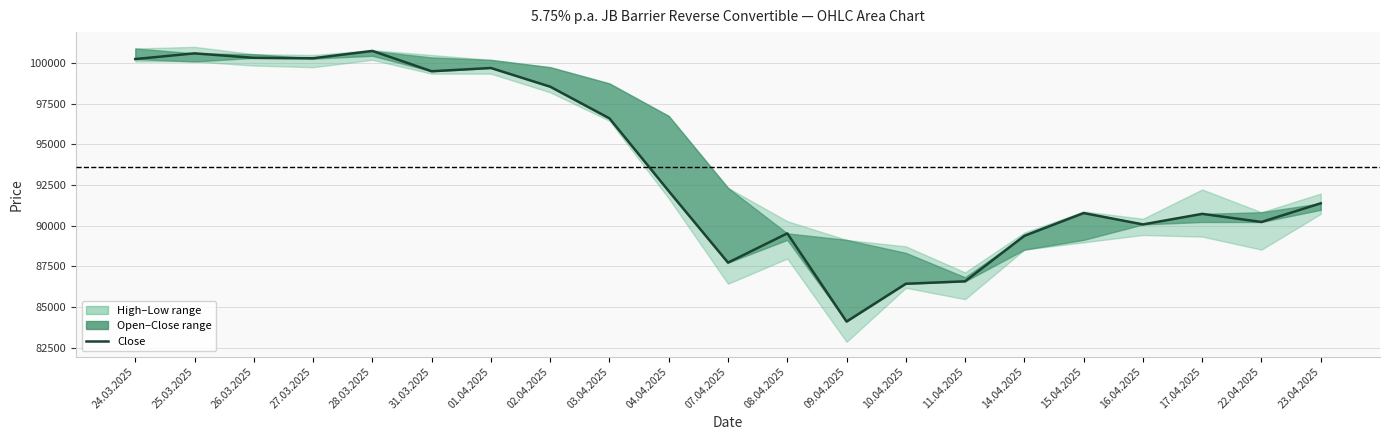

Reading left to right, extract all data points from this chart.

24.03.2025=100250	25.03.2025=100600	26.03.2025=100325	27.03.2025=100300	28.03.2025=100750	31.03.2025=99500	01.04.2025=99700	02.04.2025=98550	03.04.2025=96600	04.04.2025=92125	07.04.2025=87725	08.04.2025=89525	09.04.2025=84100	10.04.2025=86425	11.04.2025=86575	14.04.2025=89375	15.04.2025=90775	16.04.2025=90075	17.04.2025=90725	22.04.2025=90225	23.04.2025=91375